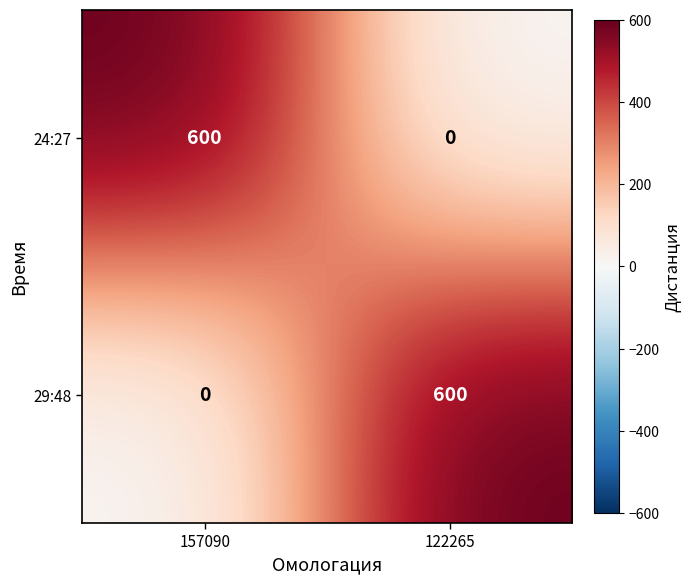

Reading left to right, extract all data points from this chart.

24:27: 600	0
29:48: 0	600